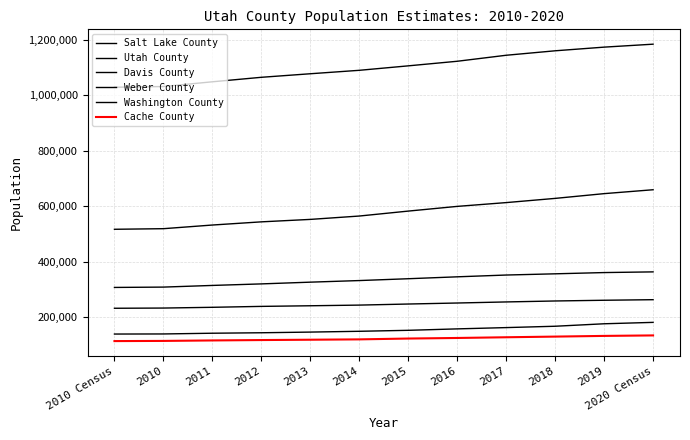

What is the sum of the Cache County values at 2019 and 2018?

260276.3